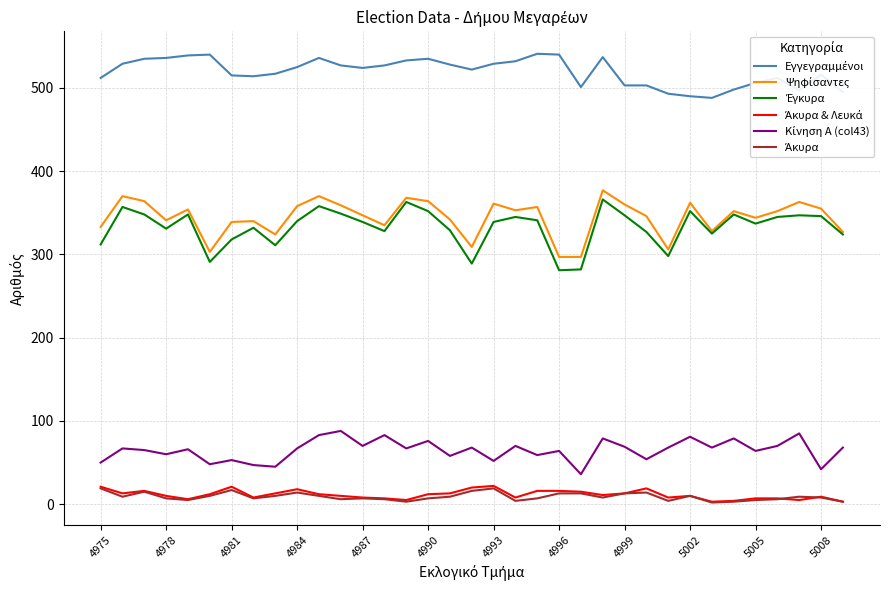

What is the sum of all Έγκυρα values?

11645